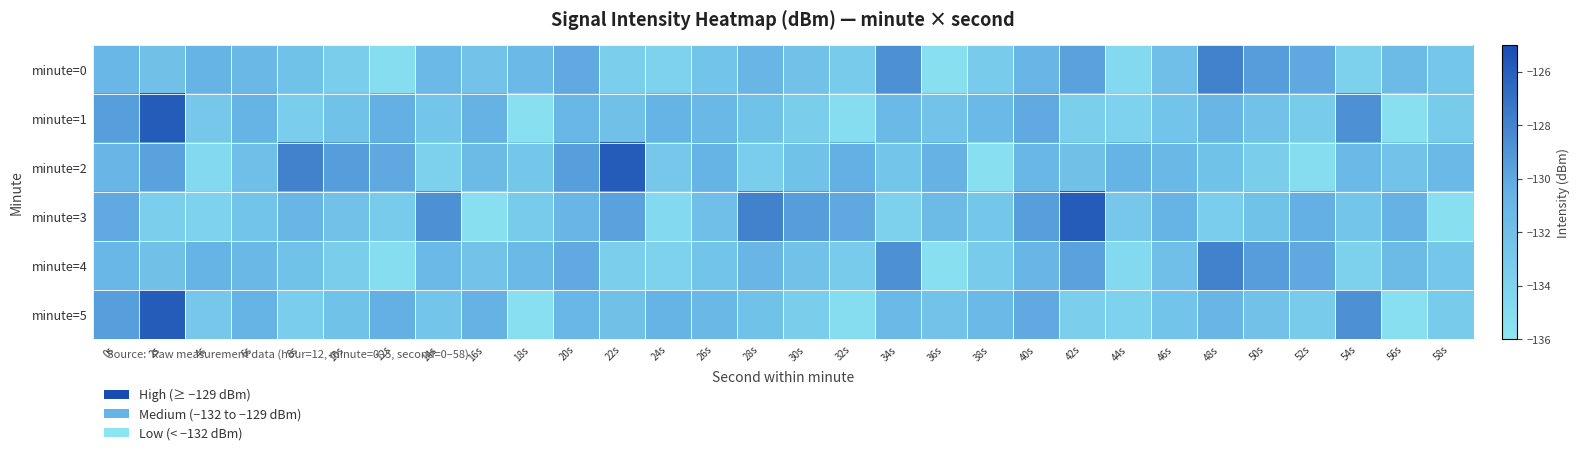

Reading left to right, transcribe all the data shown in this chart.

minute=0: 0s=-131.0	2s=-132.0	4s=-130.6	6s=-131.1	8s=-132.2	10s=-133.5	12s=-135.1	14s=-131.3	16s=-132.2	18s=-131.3	20s=-130.1	22s=-133.5	24s=-134.0	26s=-132.5	28s=-130.8	30s=-132.1	32s=-133.2	34s=-128.7	36s=-135.4	38s=-133.2	40s=-130.8	42s=-129.7	44s=-134.7	46s=-131.9	48s=-127.9	50s=-129.4	52s=-130.0	54s=-133.8	56s=-131.4	58s=-132.8
minute=1: 0s=-129.5	2s=-125.9	4s=-132.8	6s=-130.5	8s=-133.4	10s=-132.2	12s=-130.4	14s=-132.5	16s=-130.5	18s=-135.3	20s=-131.0	22s=-132.0	24s=-130.6	26s=-131.1	28s=-132.2	30s=-133.5	32s=-135.1	34s=-131.3	36s=-132.2	38s=-131.3	40s=-130.1	42s=-133.5	44s=-134.0	46s=-132.5	48s=-130.8	50s=-132.1	52s=-133.2	54s=-128.7	56s=-135.4	58s=-133.2
minute=2: 0s=-130.8	2s=-129.7	4s=-134.7	6s=-131.9	8s=-127.9	10s=-129.4	12s=-130.0	14s=-133.8	16s=-131.4	18s=-132.8	20s=-129.5	22s=-125.9	24s=-132.8	26s=-130.5	28s=-133.4	30s=-132.2	32s=-130.4	34s=-132.5	36s=-130.5	38s=-135.3	40s=-131.0	42s=-132.0	44s=-130.6	46s=-131.1	48s=-132.2	50s=-133.5	52s=-135.1	54s=-131.3	56s=-132.2	58s=-131.3
minute=3: 0s=-130.1	2s=-133.5	4s=-134.0	6s=-132.5	8s=-130.8	10s=-132.1	12s=-133.2	14s=-128.7	16s=-135.4	18s=-133.2	20s=-130.8	22s=-129.7	24s=-134.7	26s=-131.9	28s=-127.9	30s=-129.4	32s=-130.0	34s=-133.8	36s=-131.4	38s=-132.8	40s=-129.5	42s=-125.9	44s=-132.8	46s=-130.5	48s=-133.4	50s=-132.2	52s=-130.4	54s=-132.5	56s=-130.5	58s=-135.3
minute=4: 0s=-131.0	2s=-132.0	4s=-130.6	6s=-131.1	8s=-132.2	10s=-133.5	12s=-135.1	14s=-131.3	16s=-132.2	18s=-131.3	20s=-130.1	22s=-133.5	24s=-134.0	26s=-132.5	28s=-130.8	30s=-132.1	32s=-133.2	34s=-128.7	36s=-135.4	38s=-133.2	40s=-130.8	42s=-129.7	44s=-134.7	46s=-131.9	48s=-127.9	50s=-129.4	52s=-130.0	54s=-133.8	56s=-131.4	58s=-132.8
minute=5: 0s=-129.5	2s=-125.9	4s=-132.8	6s=-130.5	8s=-133.4	10s=-132.2	12s=-130.4	14s=-132.5	16s=-130.5	18s=-135.3	20s=-131.0	22s=-132.0	24s=-130.6	26s=-131.1	28s=-132.2	30s=-133.5	32s=-135.1	34s=-131.3	36s=-132.2	38s=-131.3	40s=-130.1	42s=-133.5	44s=-134.0	46s=-132.5	48s=-130.8	50s=-132.1	52s=-133.2	54s=-128.7	56s=-135.4	58s=-133.2